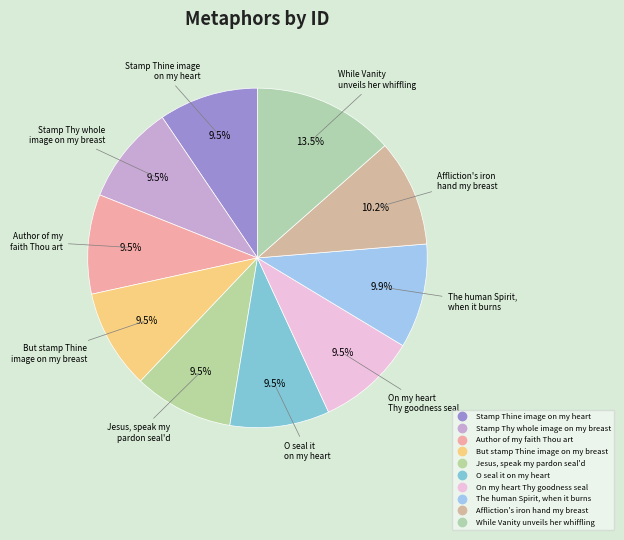

Is there any slice that represents more than half of the pie?

No